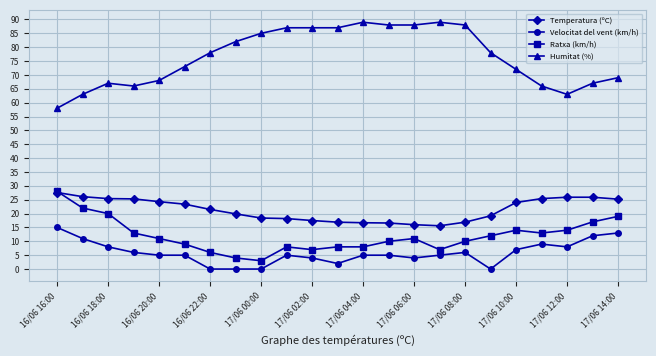

True or false: Velocitat del vent (km/h) and Ratxa (km/h) cross at least once.

False